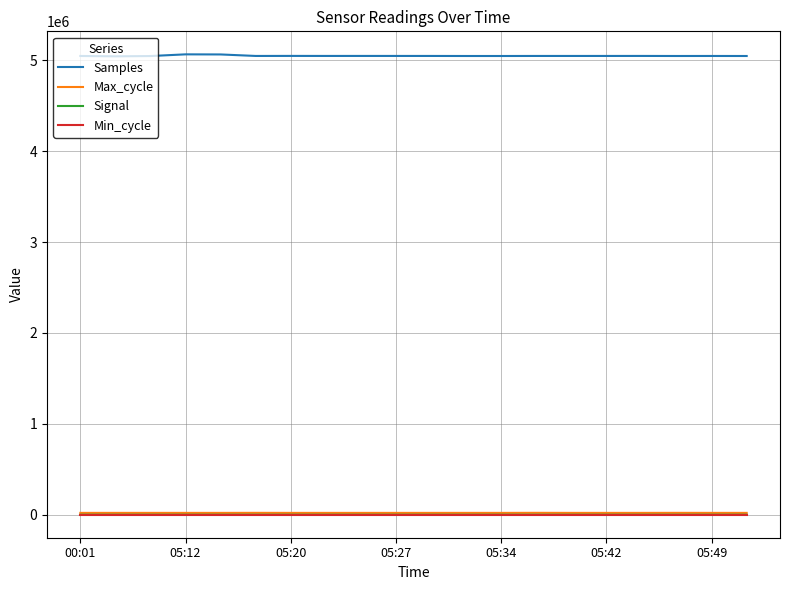

What is the greatest value displayed?

5066625